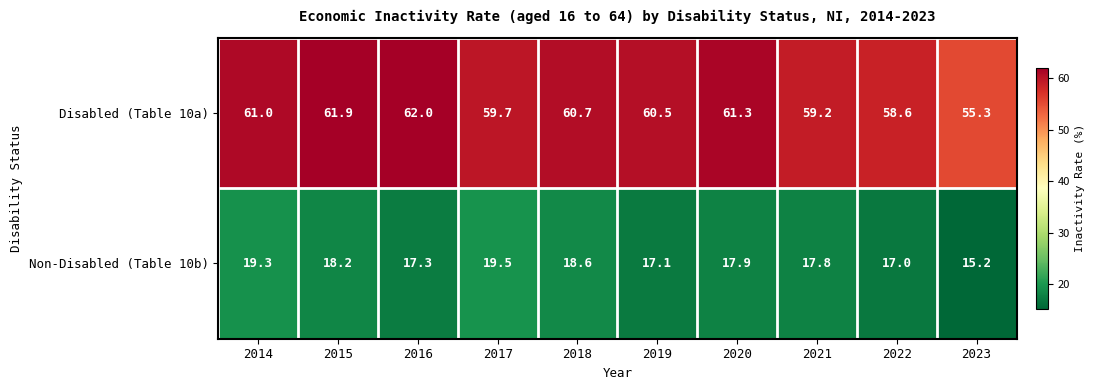

What is the difference between the Disabled (Table 10a) values at 2020 and 2015?

0.6